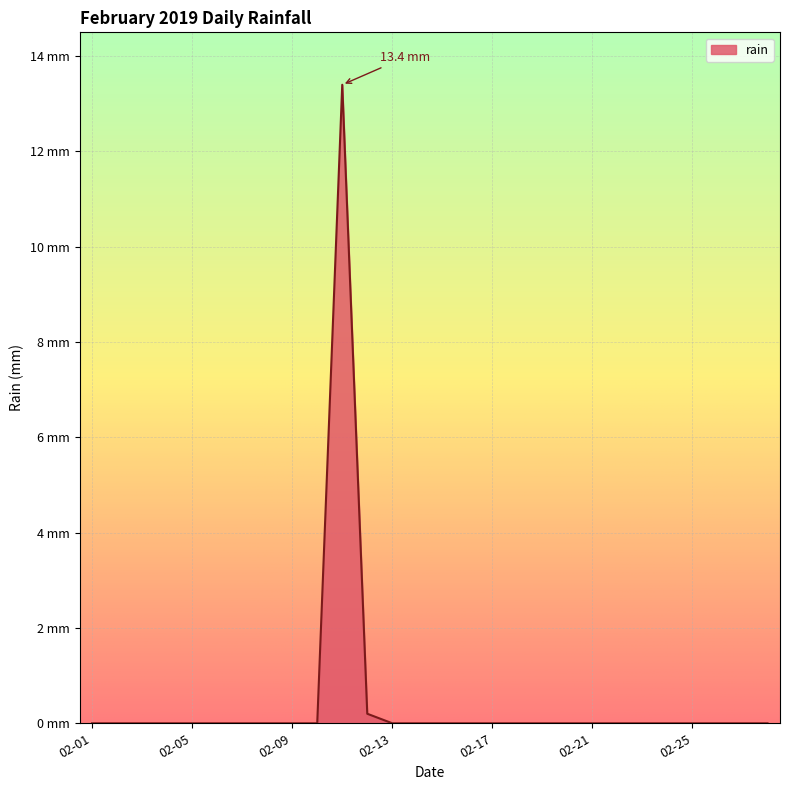

Is this an area chart (filled region under the line)?

Yes